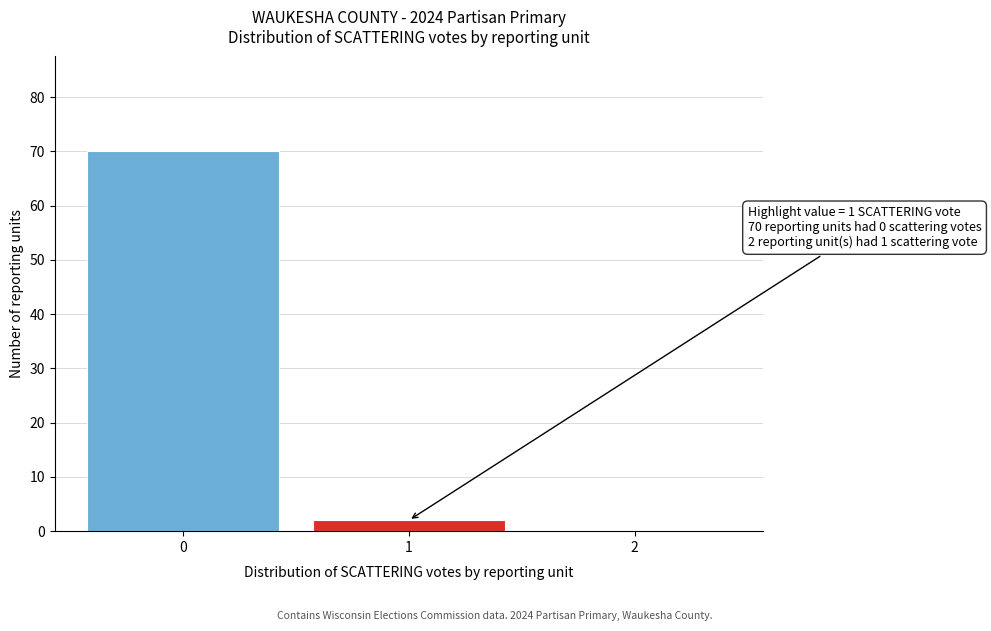

Reading left to right, extract all data points from this chart.

0=70	1=2	2=0